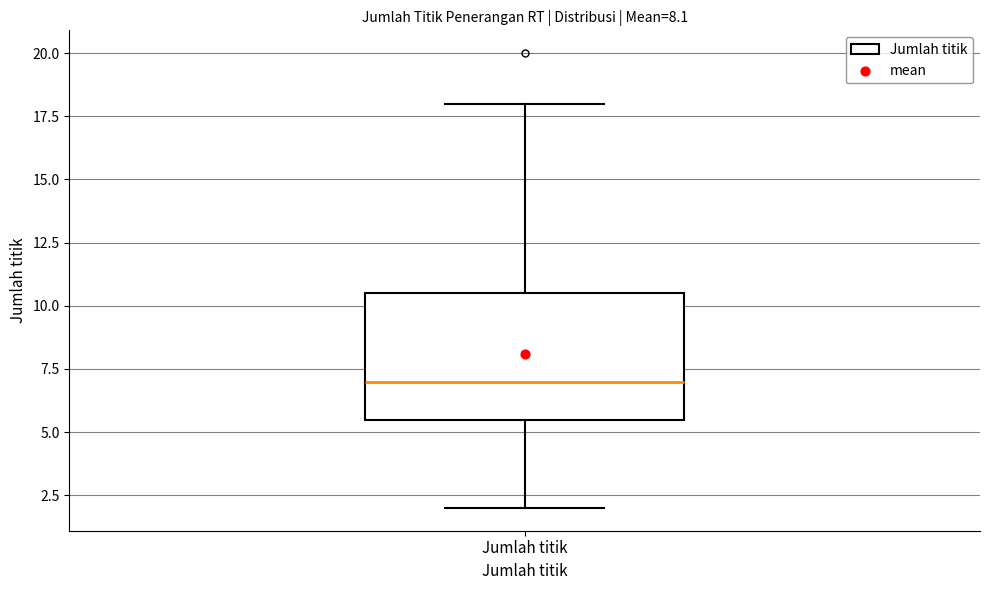

Transcribe this box plot: give where the median line is, the range the box spans, and where the two whiskers end, as read against the y-axis. The values are not printed on the chart, so give them approximately, as read against the axis.

median 7.0, box 5.5 to 10.5, whiskers 2.0 to 18.0